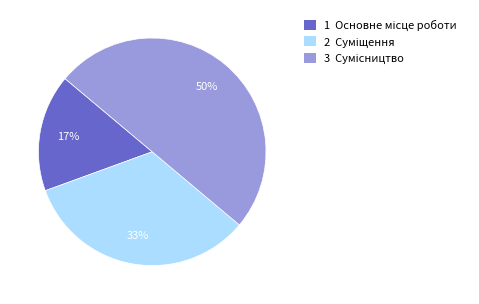

To the nearest percent, what is the difference between the largest and smallest slice percentages?

33%